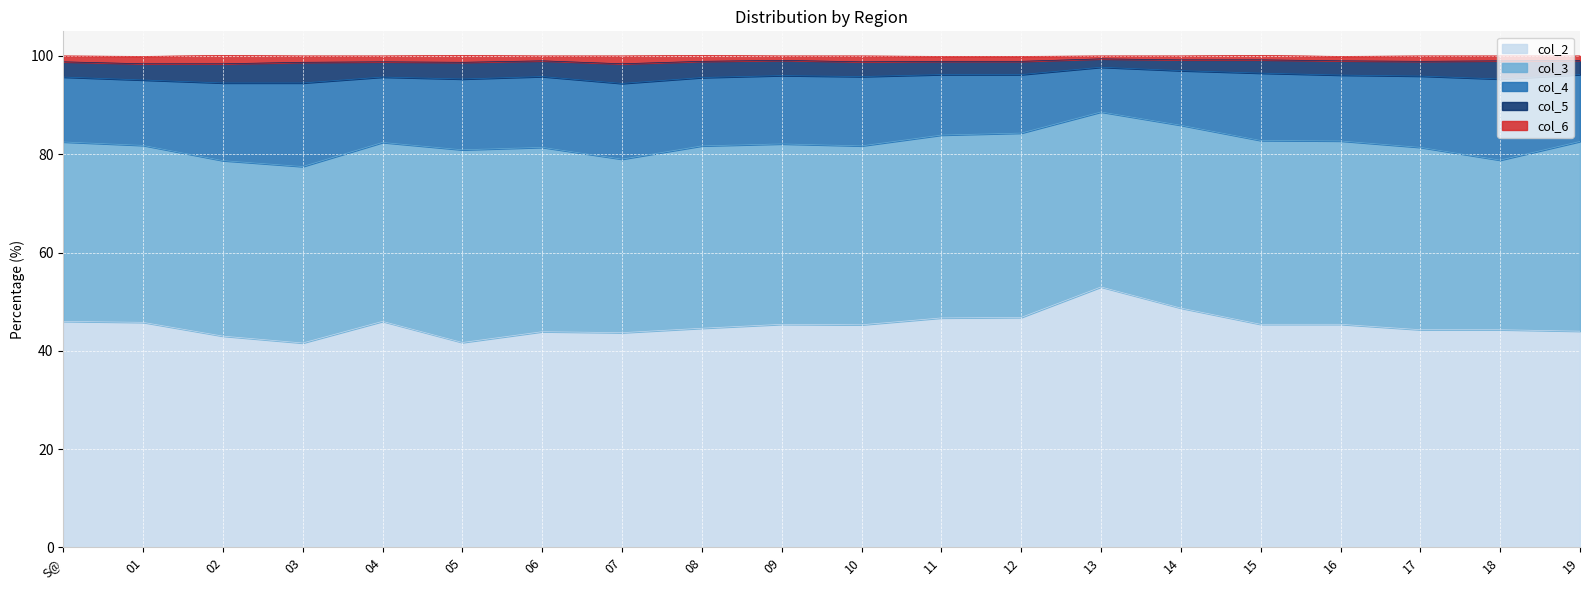

What is the lowest value of the col_2 series?

41.6